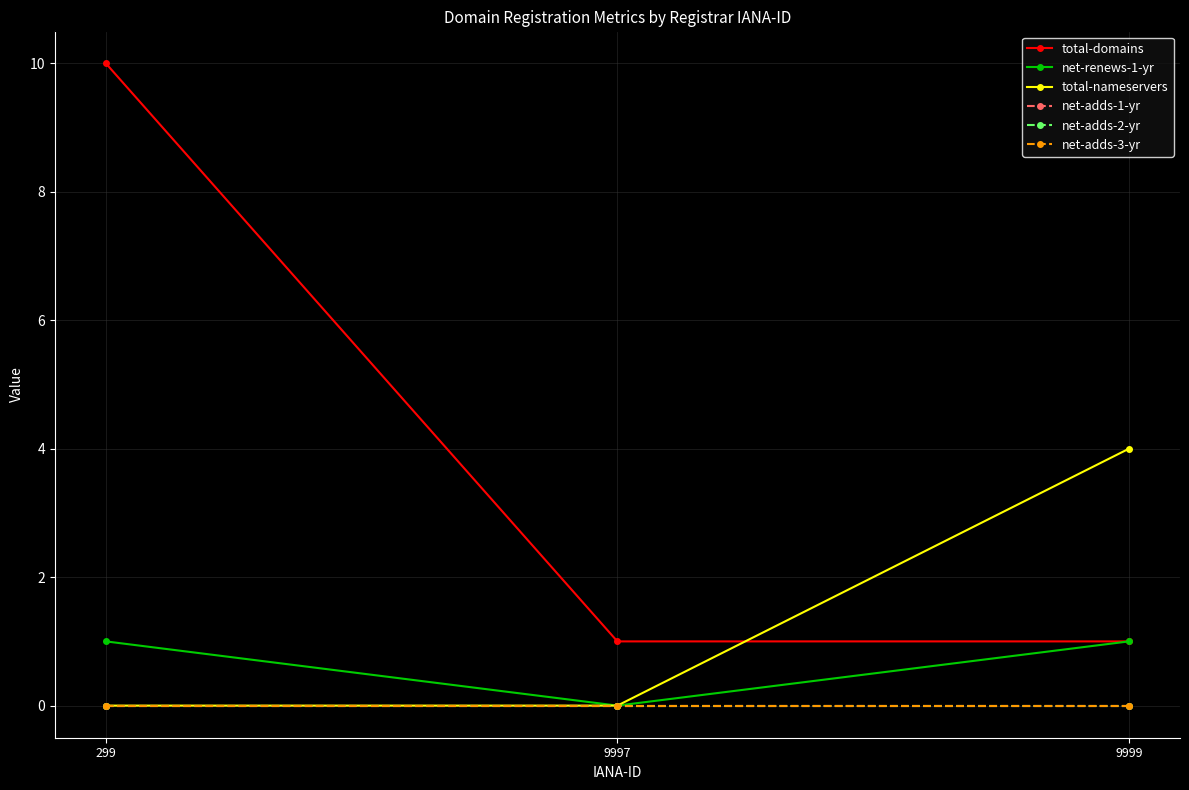

Does the chart have visible grid lines?

Yes